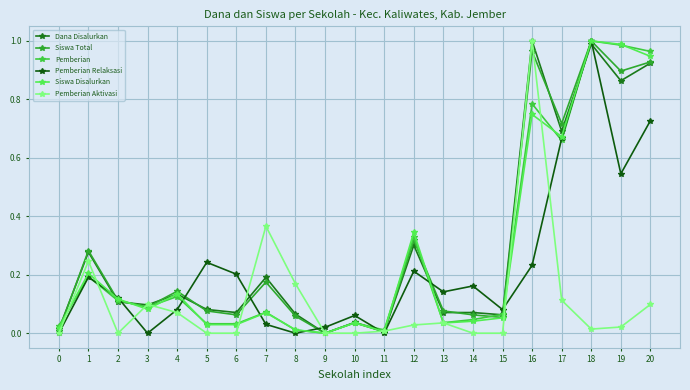

Count the number of categories in the chart.

21